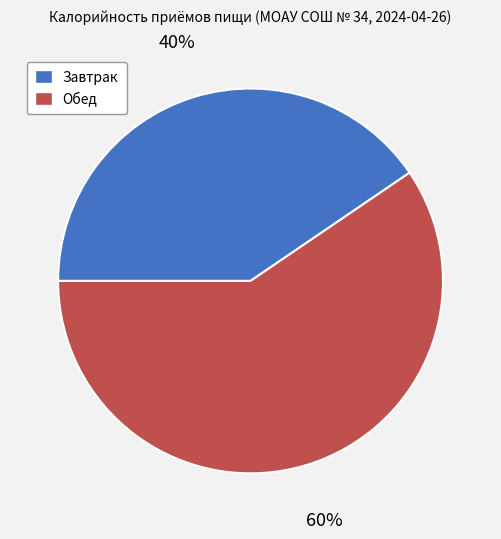

Which slice represents more than half of the pie?

Обед